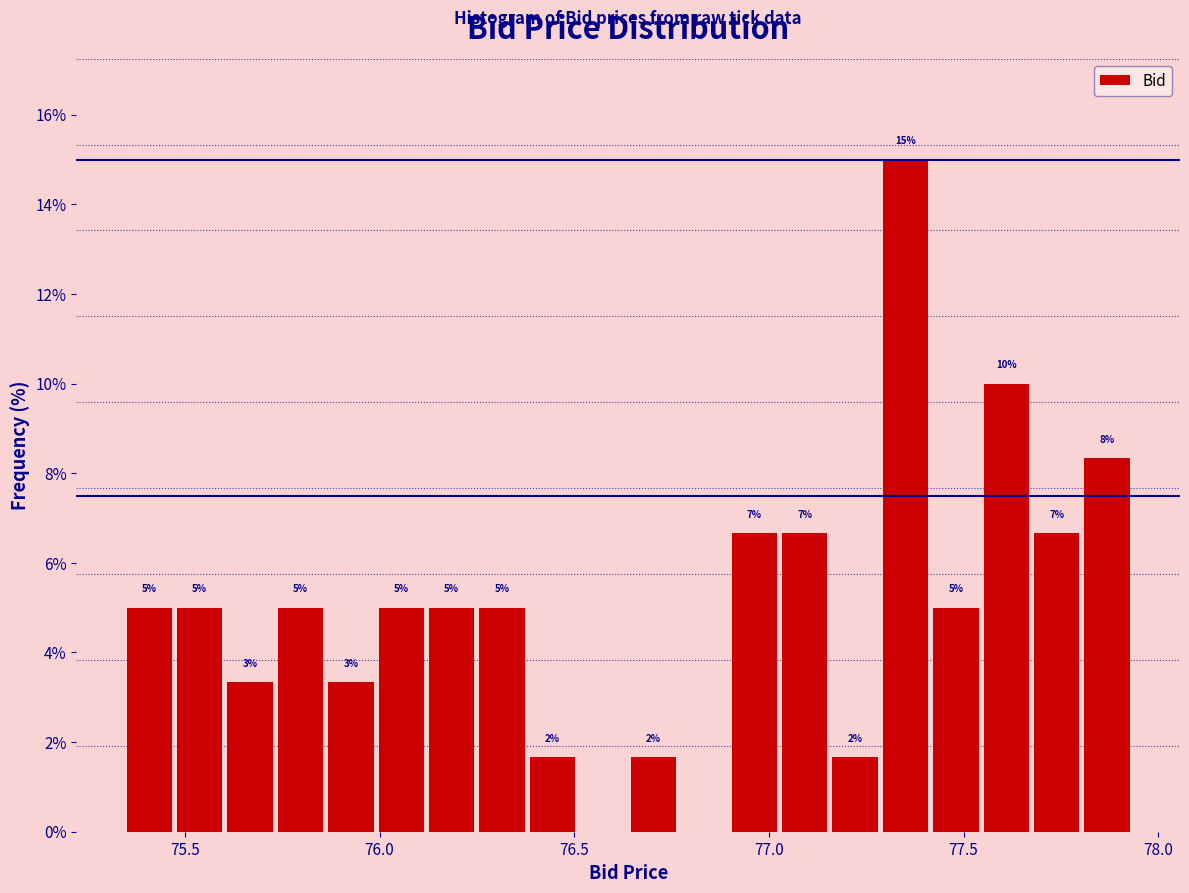

Around what value on the x-axis is the tallest bar? Give the approximate position of its centre, as read against the axis.

77.35